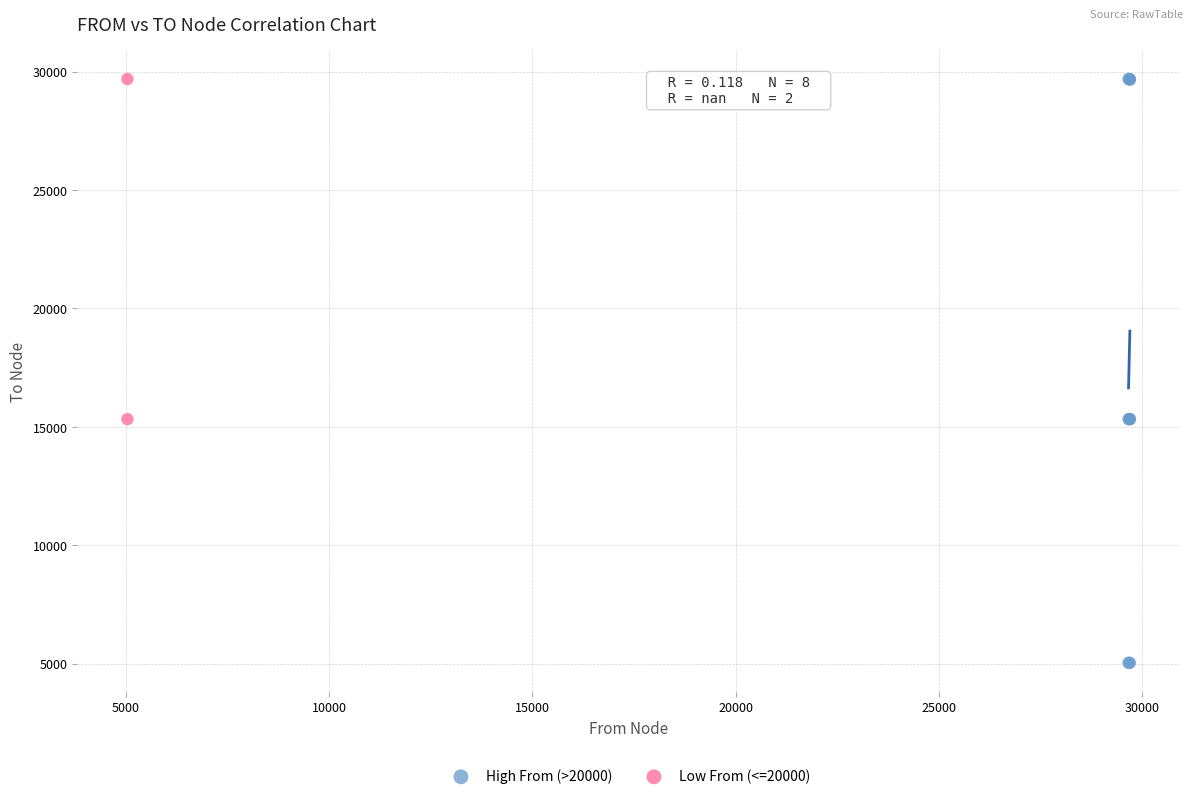

Which series reaches the minimum Y coordinate?

High From (>20000)